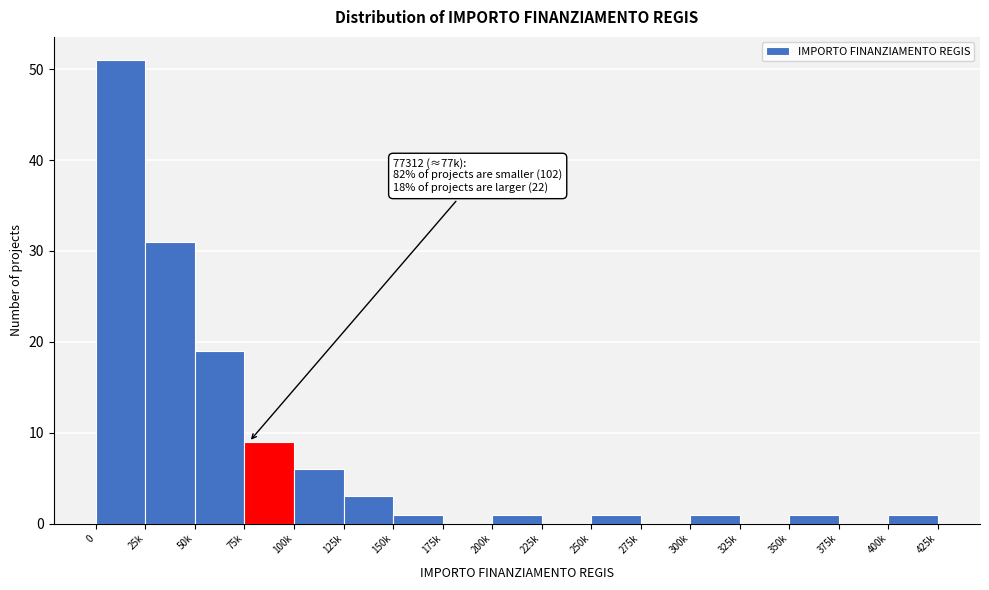

Reading right to left, extract all data points from this chart.

400k=1	375k=0	350k=1	325k=0	300k=1	275k=0	250k=1	225k=0	200k=1	175k=0	150k=1	125k=3	100k=6	75k=9	50k=19	25k=31	0=51